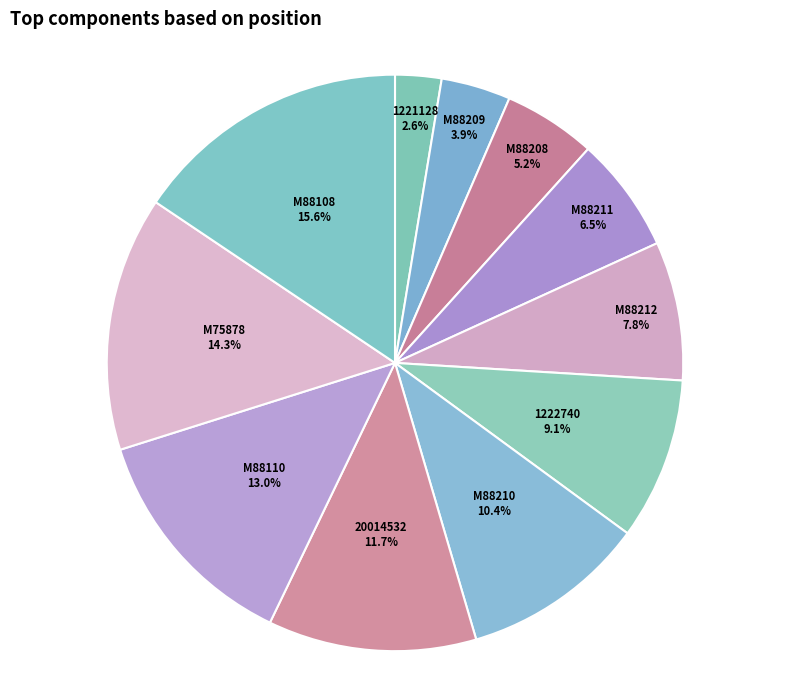

Approximately how many times larger is the value at M88209 compared to M88110?

0.3